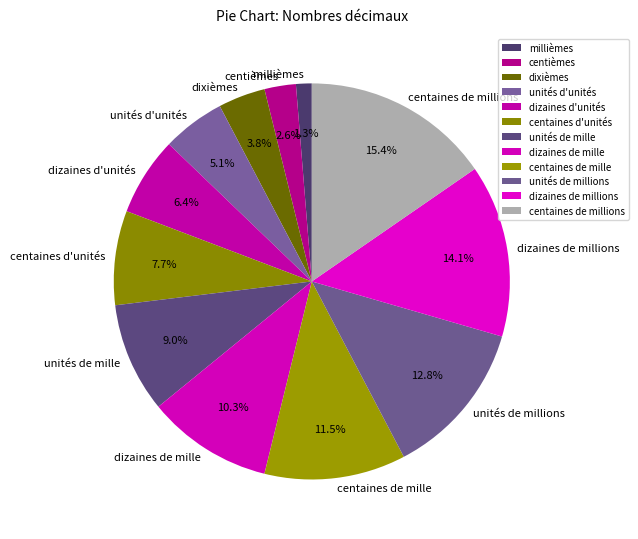

To the nearest percent, what is the average slice percentage?

8%